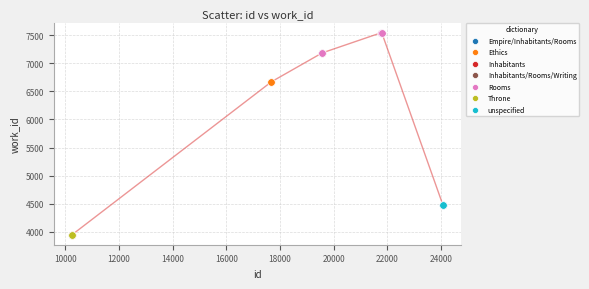

What are all the series names shown in the legend?

Empire/Inhabitants/Rooms, Ethics, Inhabitants, Inhabitants/Rooms/Writing, Rooms, Throne, unspecified